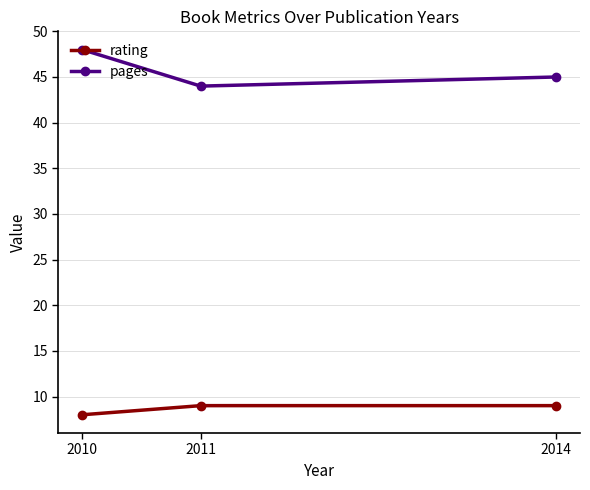

Is it true that pages equals 24 at 2011?

False